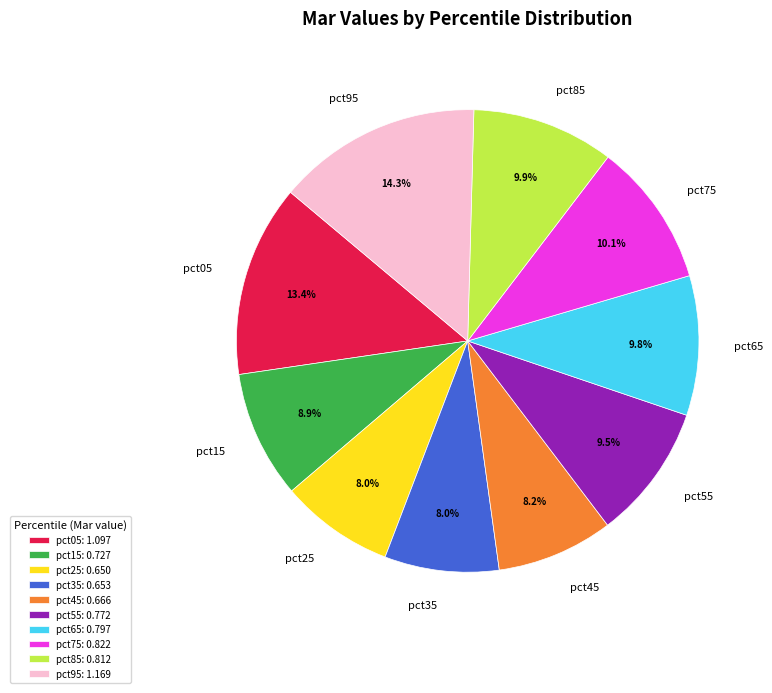

To the nearest percent, what portion does pct05 represent?

13%